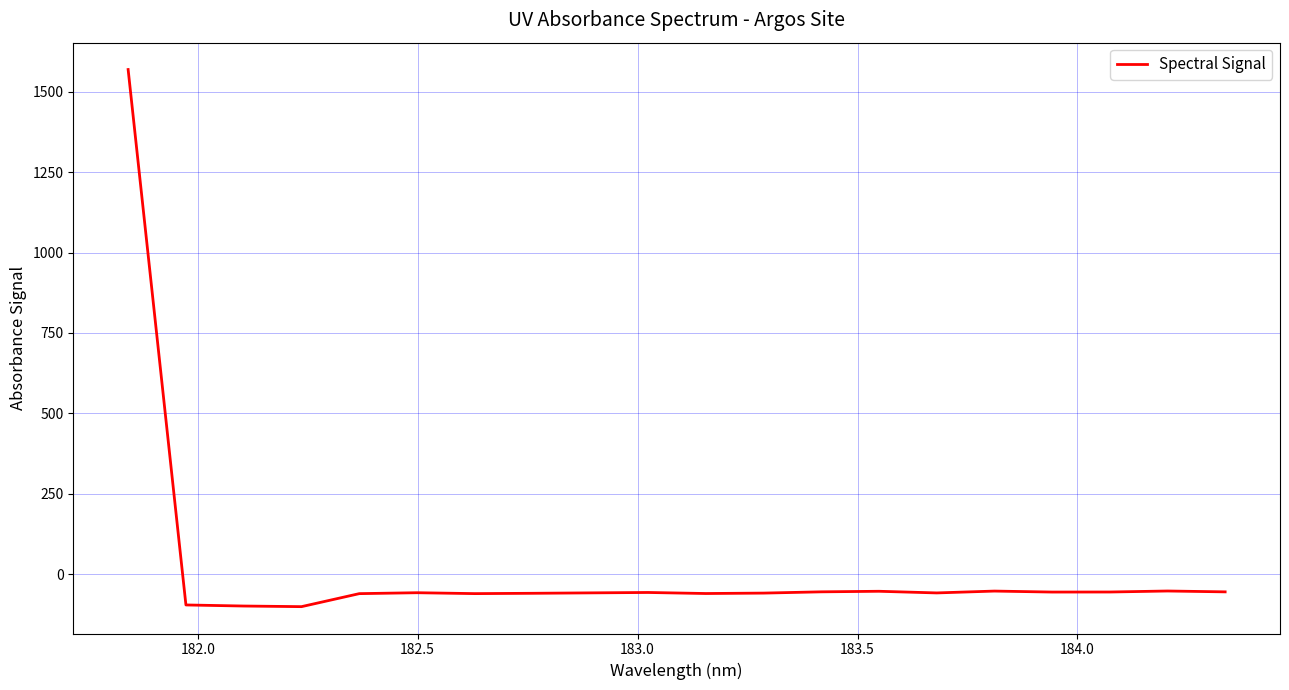

What is the greatest value displayed?

1569.0